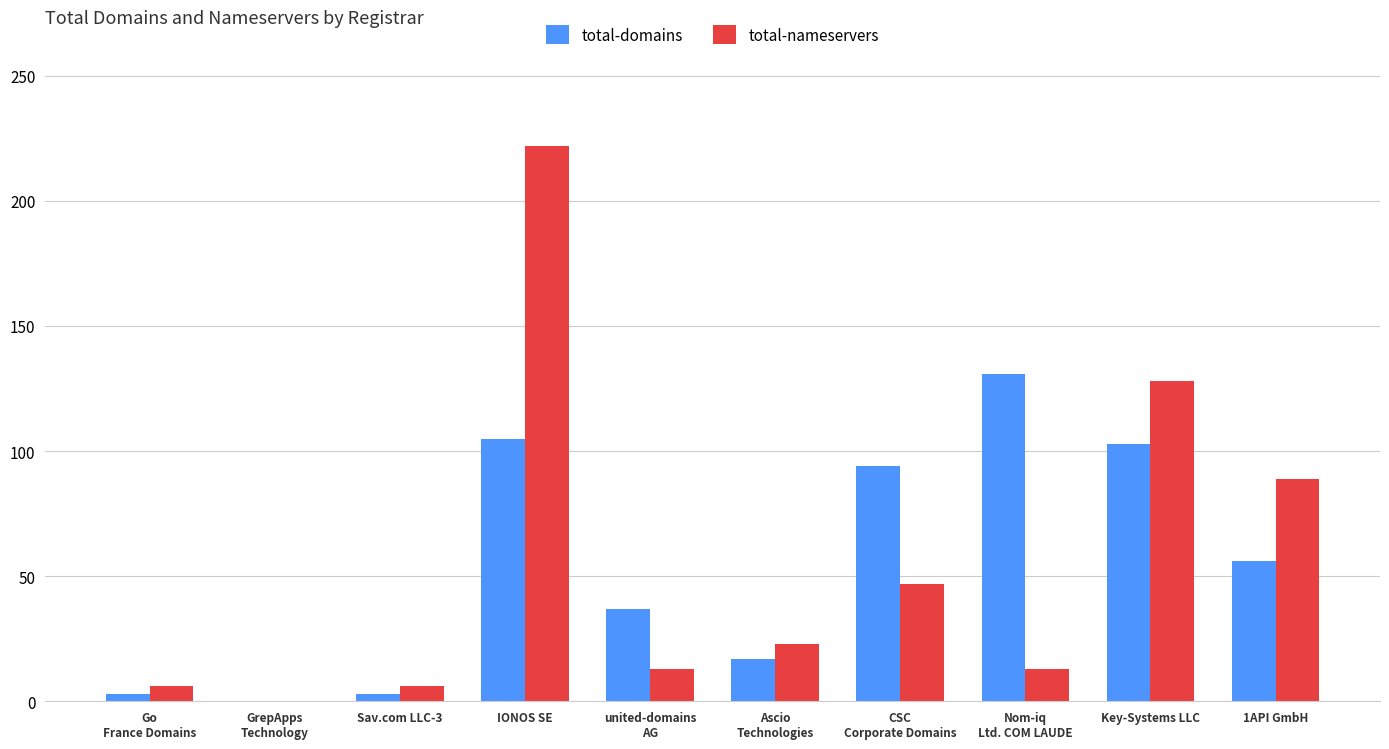

What is the sum of all total-domains values?

549